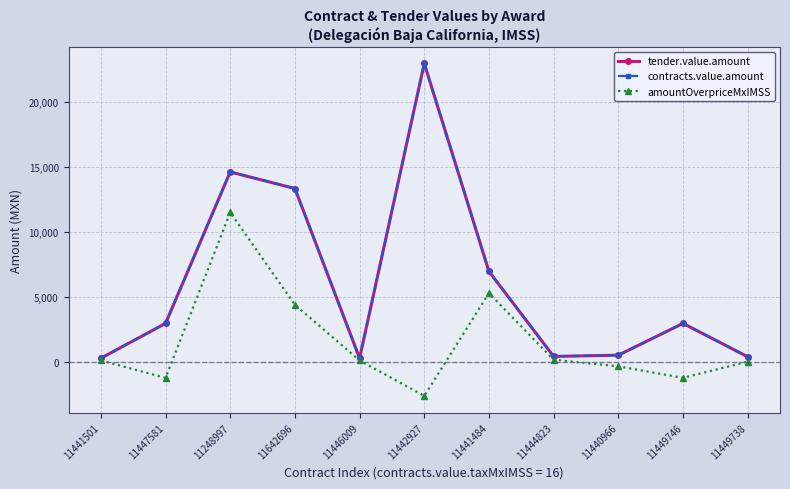

At how many categories does at least one series exceed 13431?

2